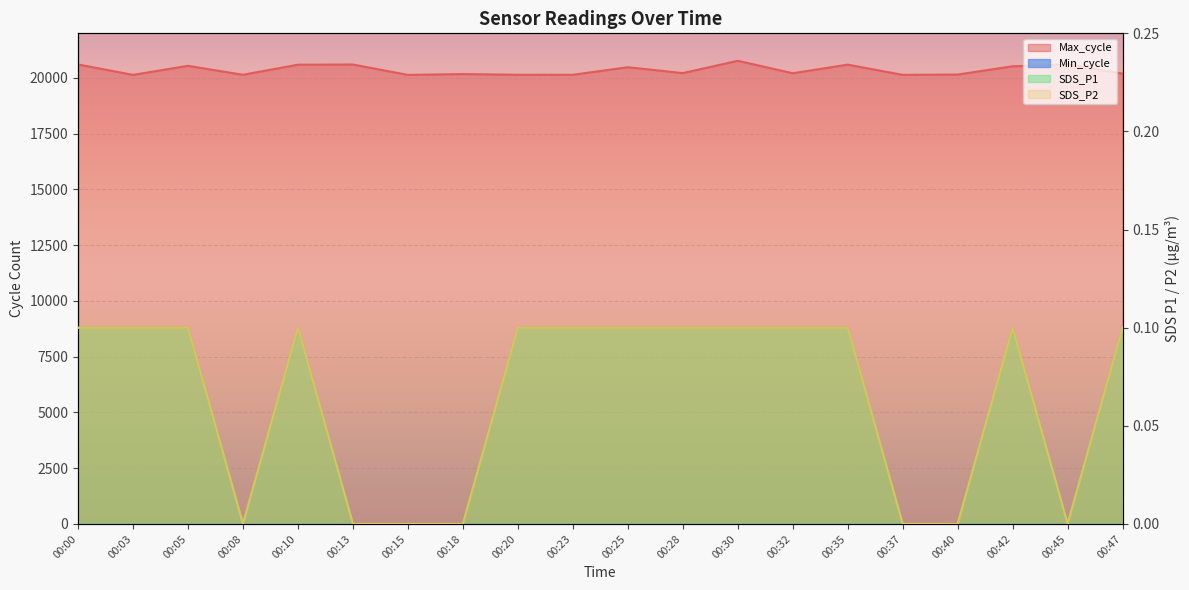

What is the value of the SDS_P2 point at the 11th from the left?

0.1